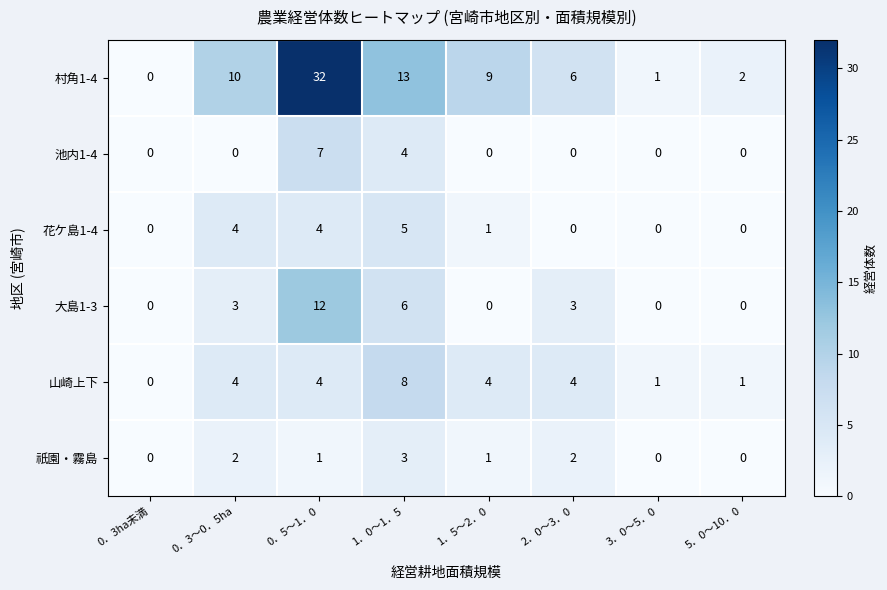

How many 山崎上下 values are between 1 and 4?

6